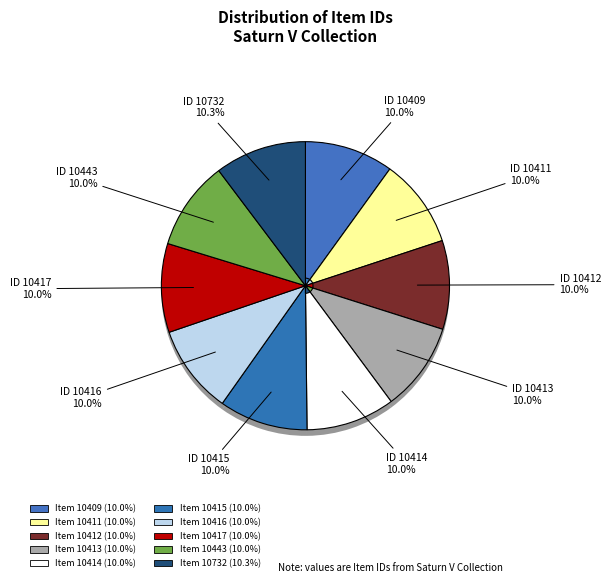

Between Item 10409 and Item 10411, which is larger?

Item 10411